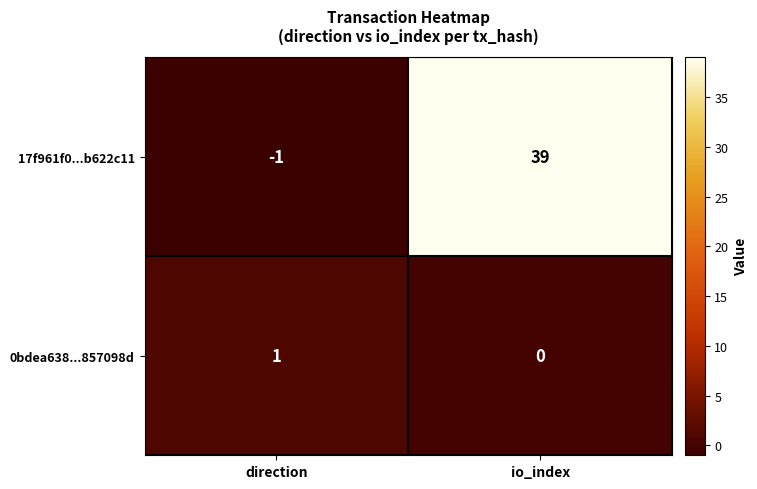

At direction, list the series in order from smallest to largest.

17f961f0...b622c11, 0bdea638...857098d